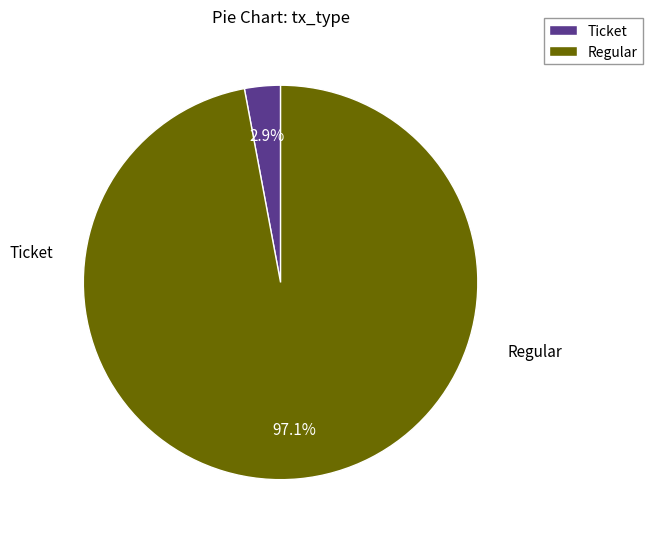

What is the total percentage of Regular and Ticket?

100.0%